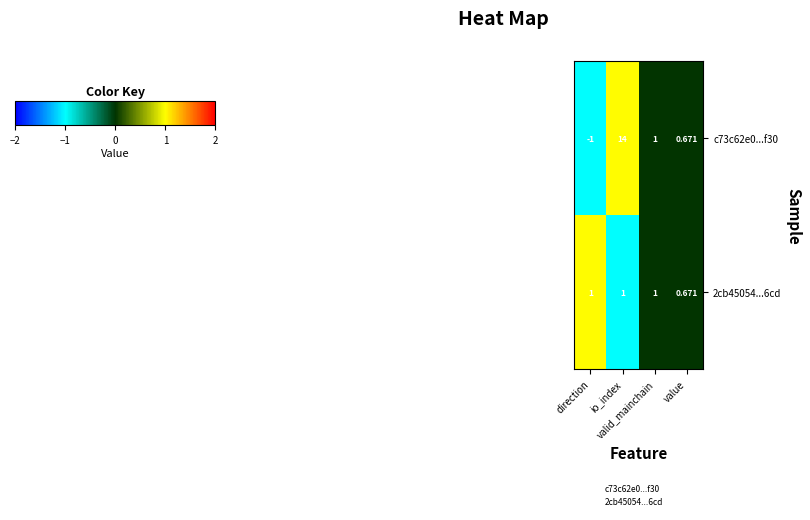

How many categories are shown in the chart?

4